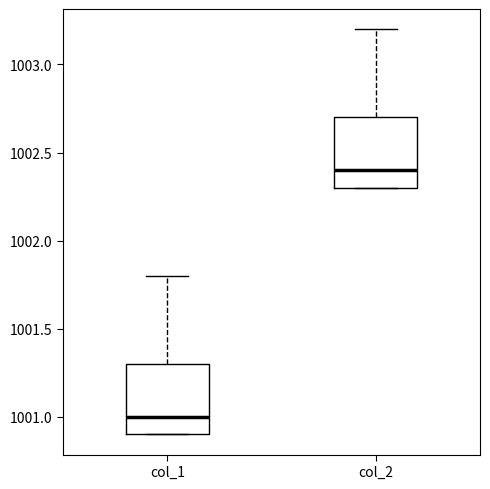

Which box's median line is the lowest?

col_1